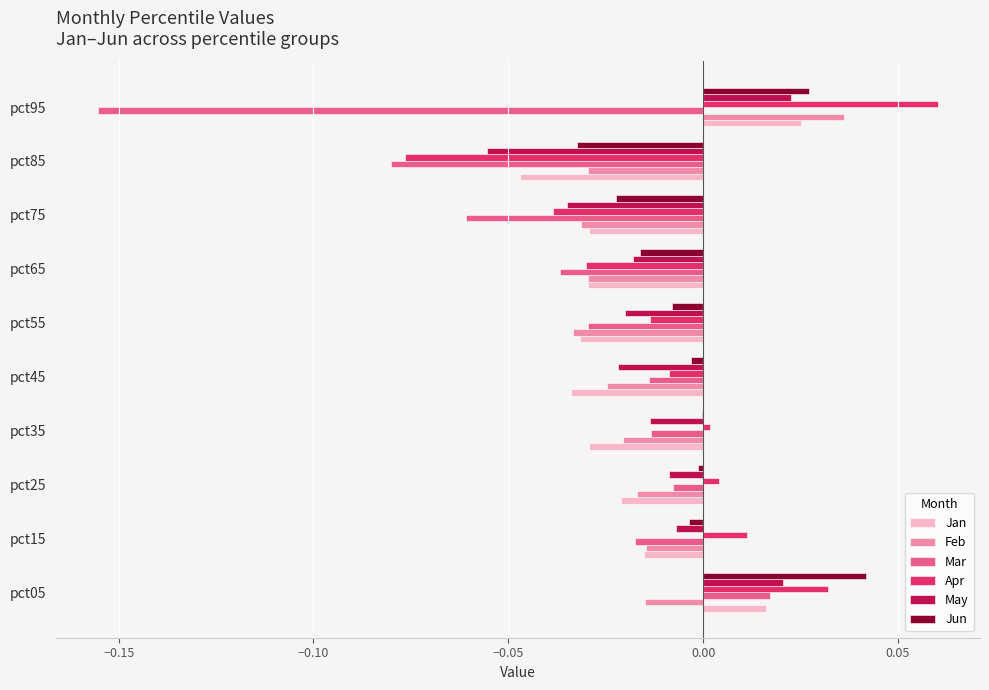

At which category is the sum across all series the highest?

pct05